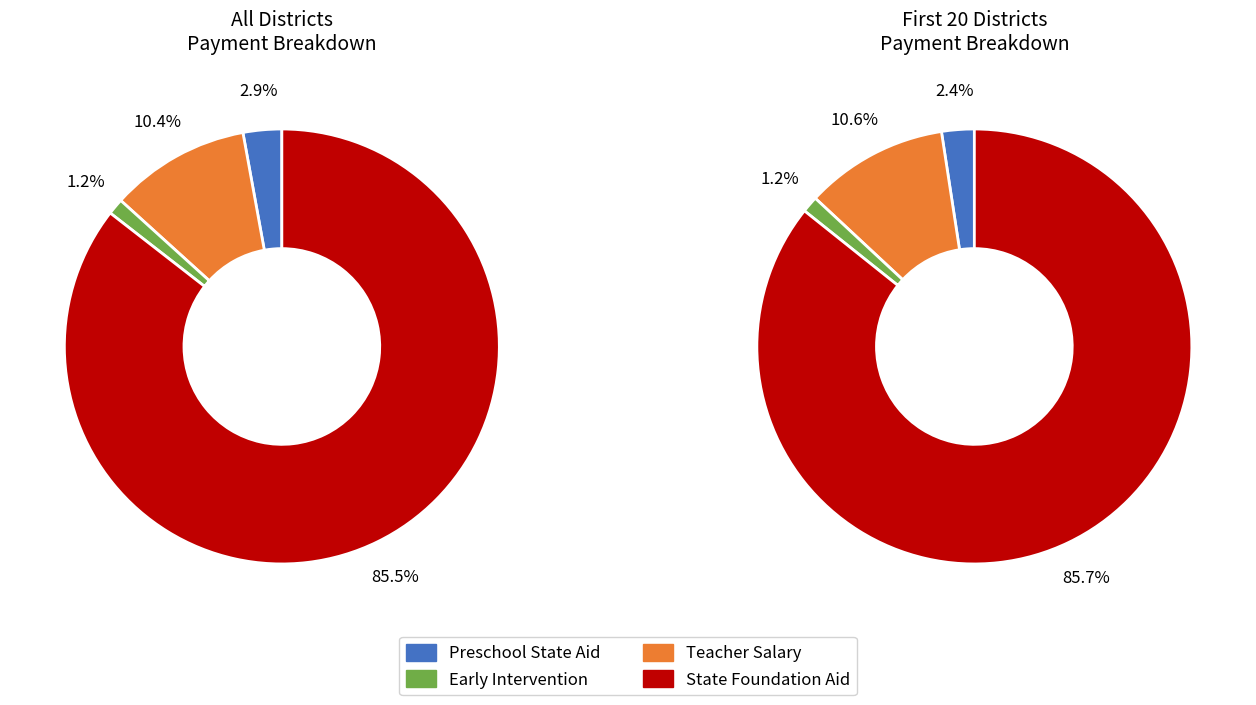

True or false: 15 accounts for 21% of the total.

False